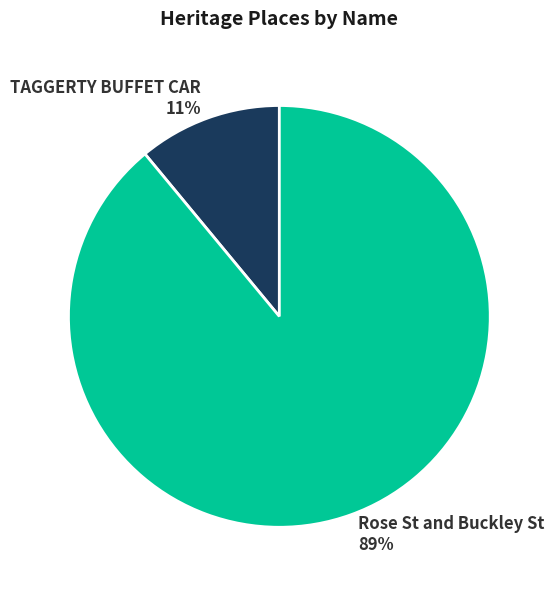

Approximately how many times larger is the value at Rose St and Buckley St compared to TAGGERTY BUFFET CAR?

8.1